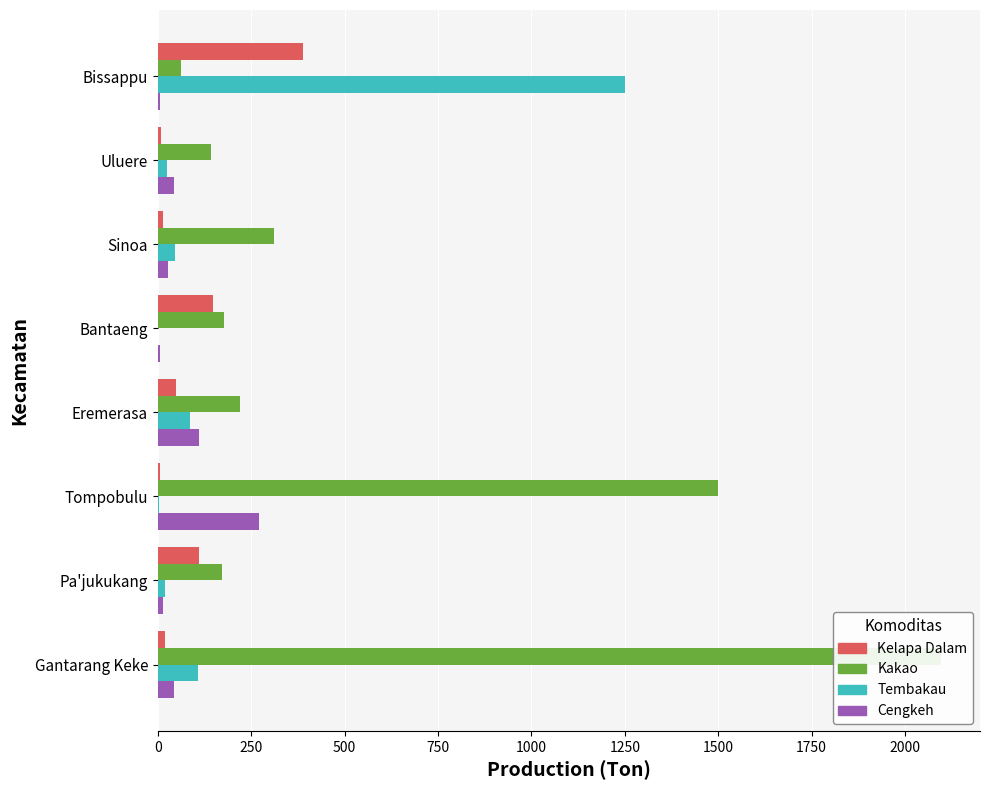

Reading right to left, extract all data points from this chart.

Kelapa Dalam: 19	109	7	48	147	15	8	390
Kakao: 2096	171	1499	221	176	310	143	61
Tembakau: 107	20	4	87	0	46	25	1250
Cengkeh: 43	15	271	111	7	28	43	7